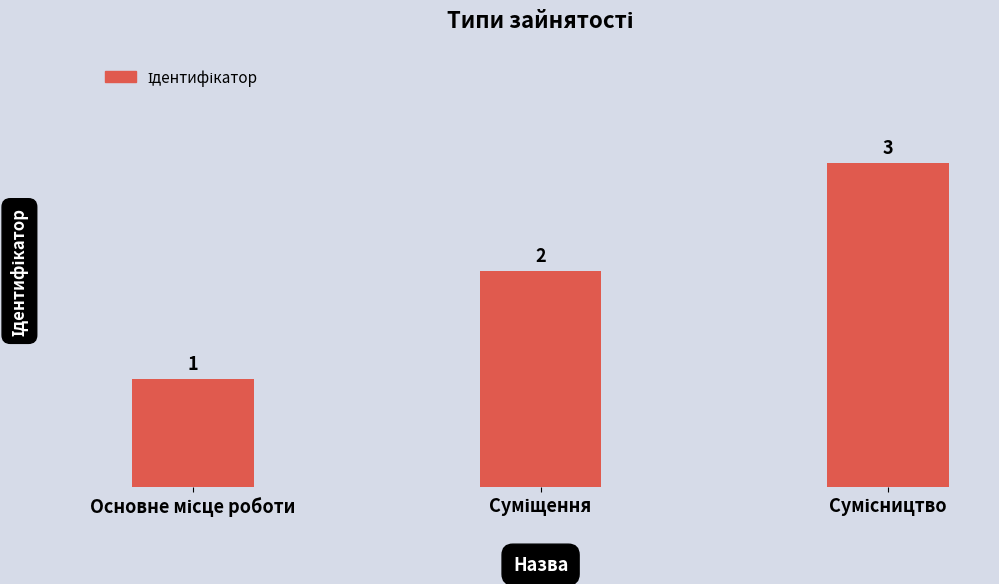

How many series are shown in this chart?

1